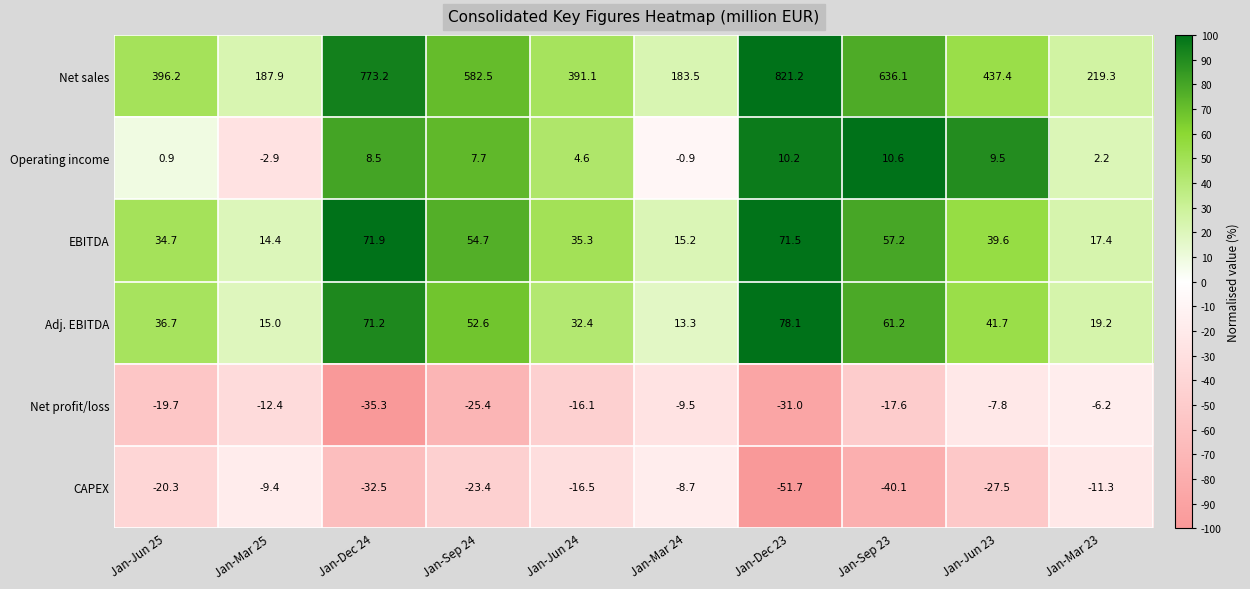

What is the total value across all series at Jan-Jun 23?

492.9